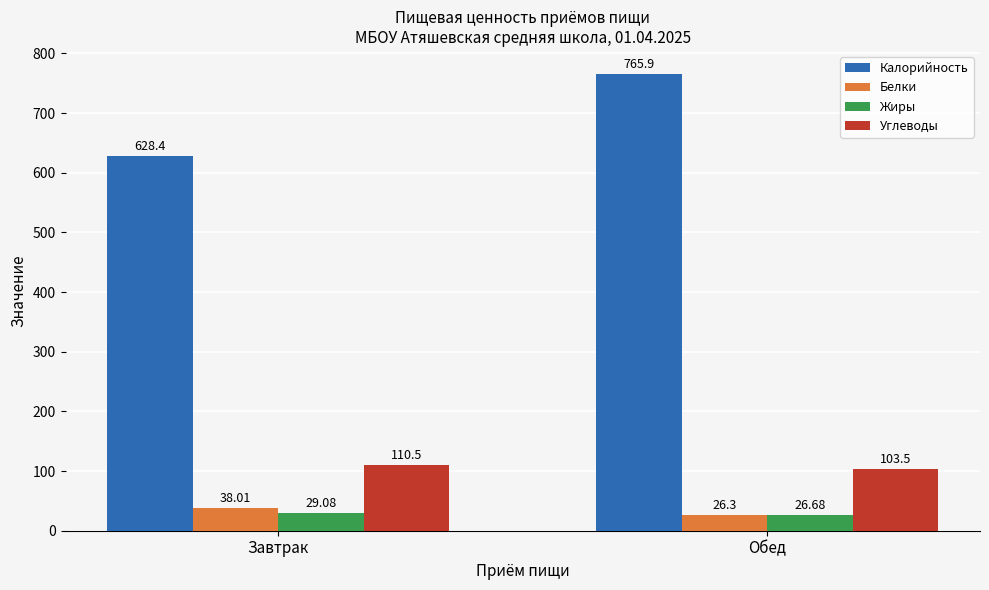

How many data points in Жиры are less than 29?

1